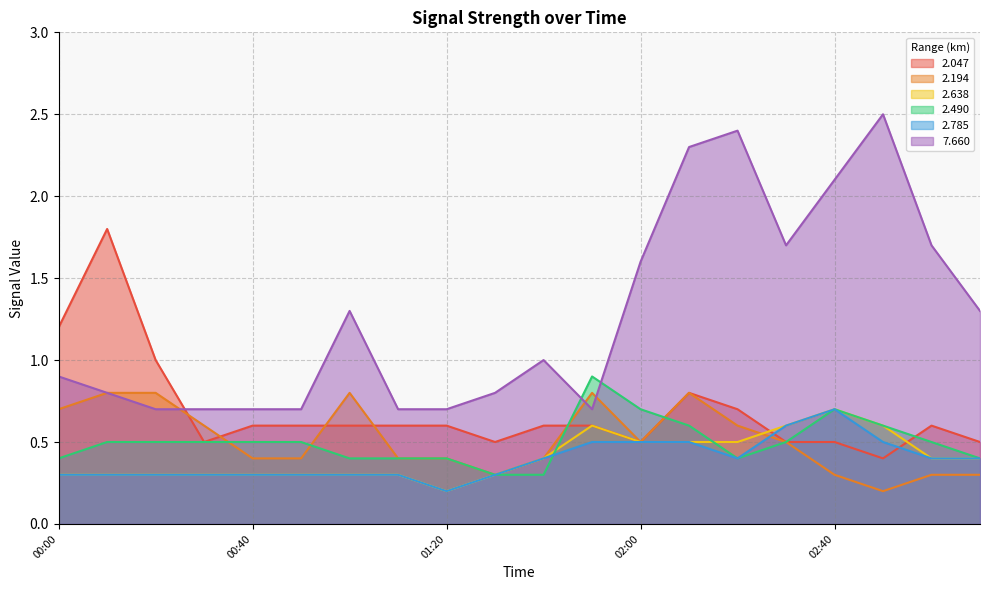

What is the label of the 2nd point from the left?

2015/09/18 00:10